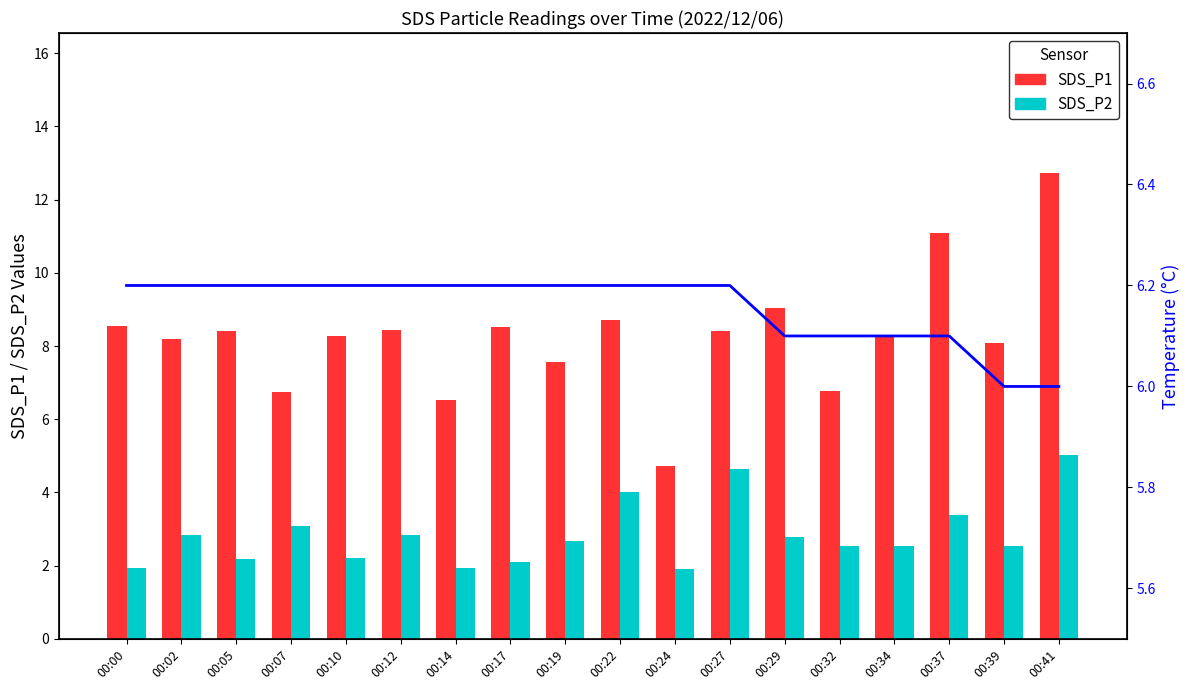

What is the difference between the Temperature values at 00:39 and 00:12?

0.2